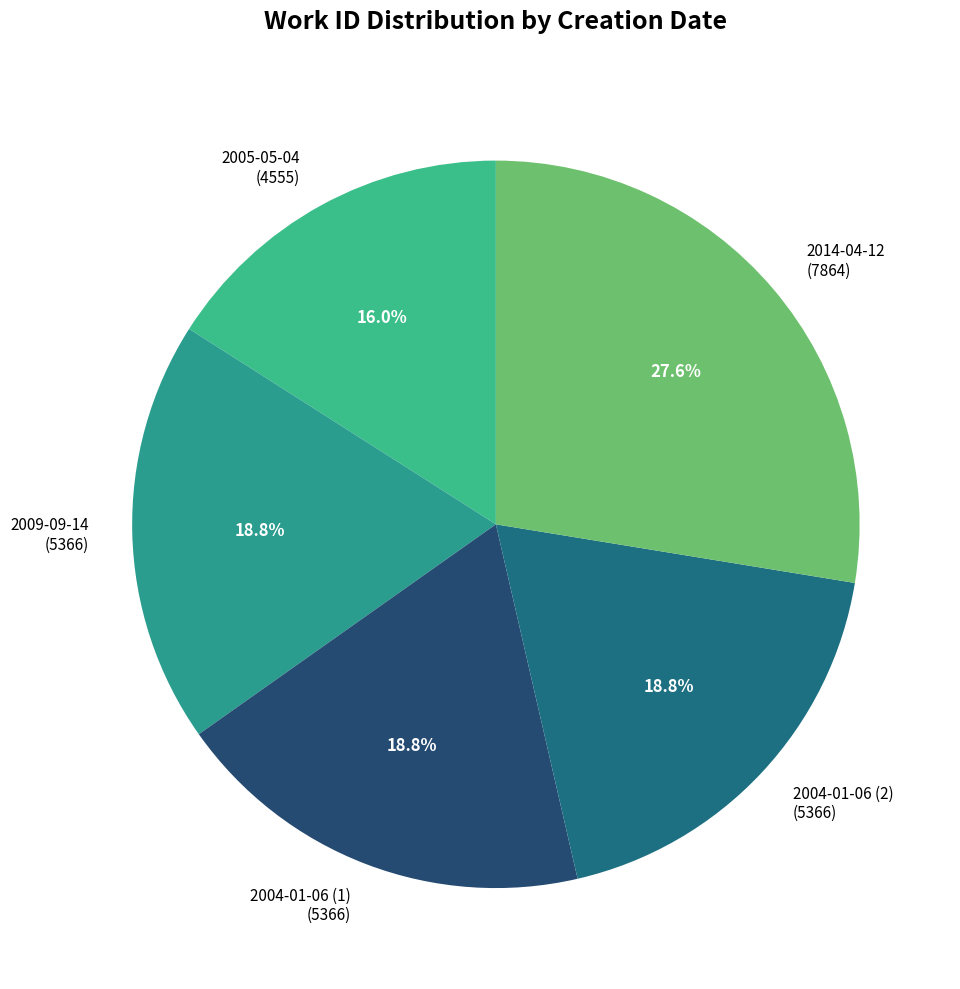

Count the number of slices in the pie.

5